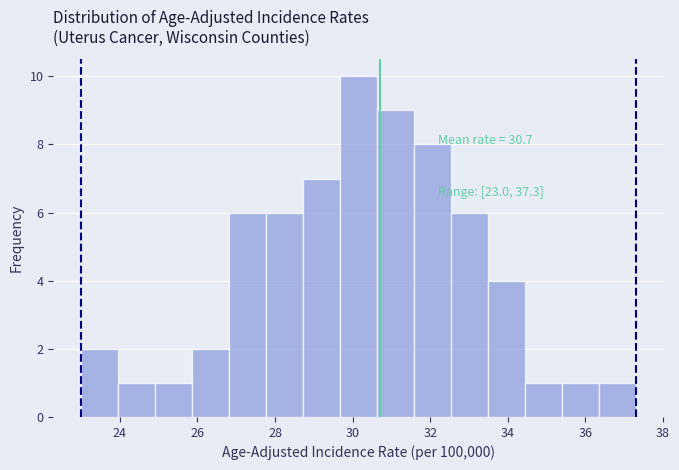

Over which range of the x-axis is the bar tallest?

29.6 to 30.6